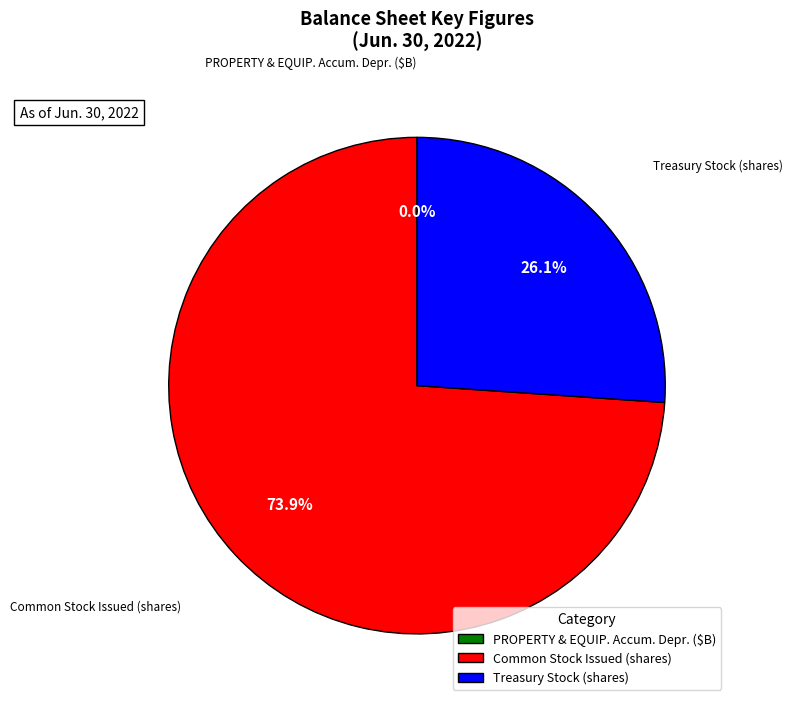

What percentage is NOT represented by Common Stock Issued (shares)?

26.1%